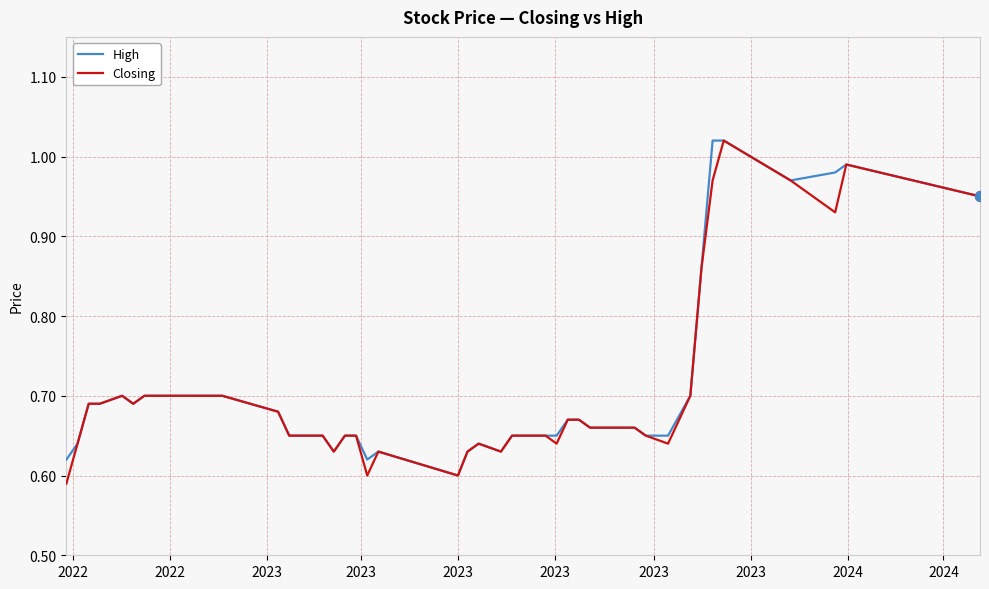

Does the chart have visible grid lines?

Yes